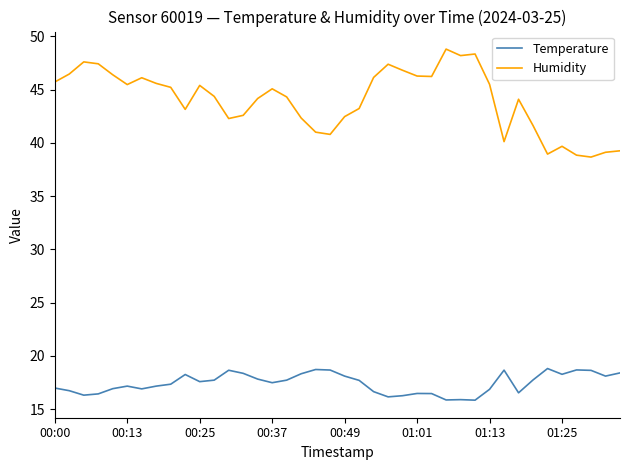

Which series has the largest total across all categories?

Humidity